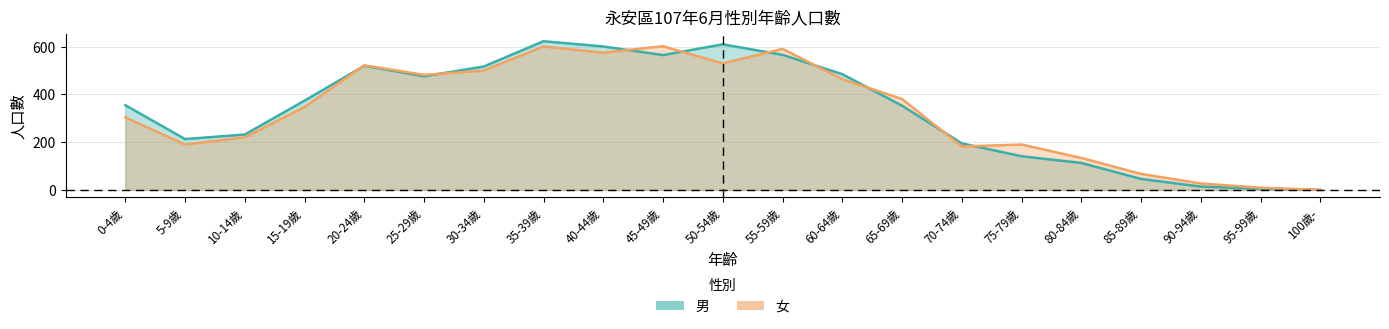

In 女, how many points are lower than both neighbors (excluding endpoints)?

5